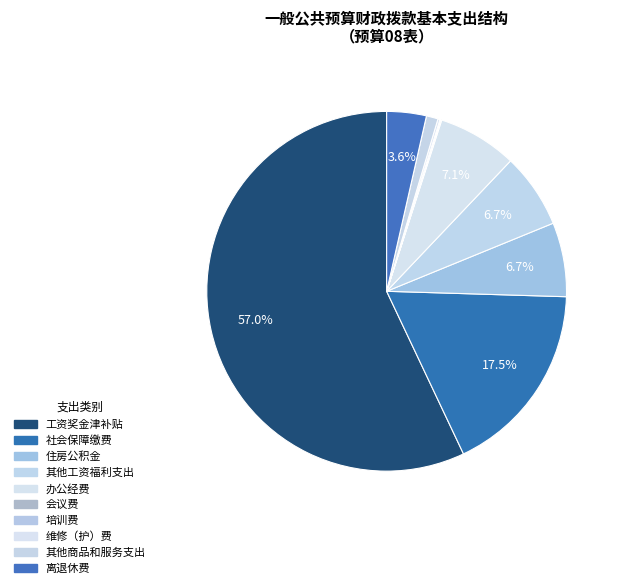

How many slices are in this pie chart?

10